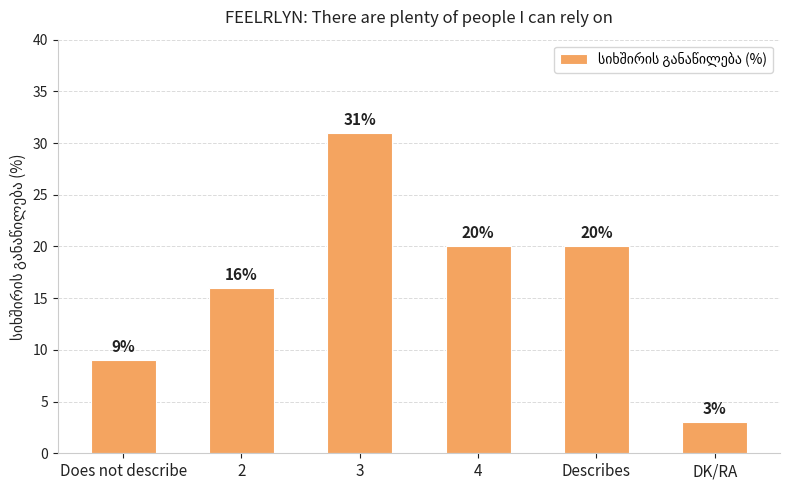

Which has a higher value, 3 or DK/RA?

3